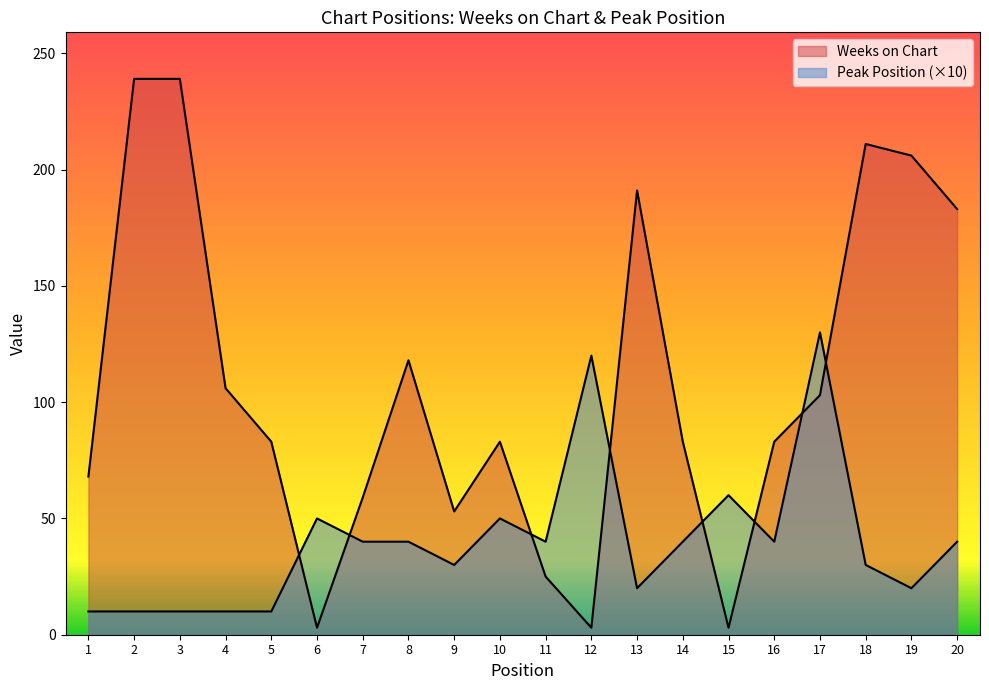

Between which two adjacent categories do Peak Position and Weeks on Chart first intersect?

5 and 6